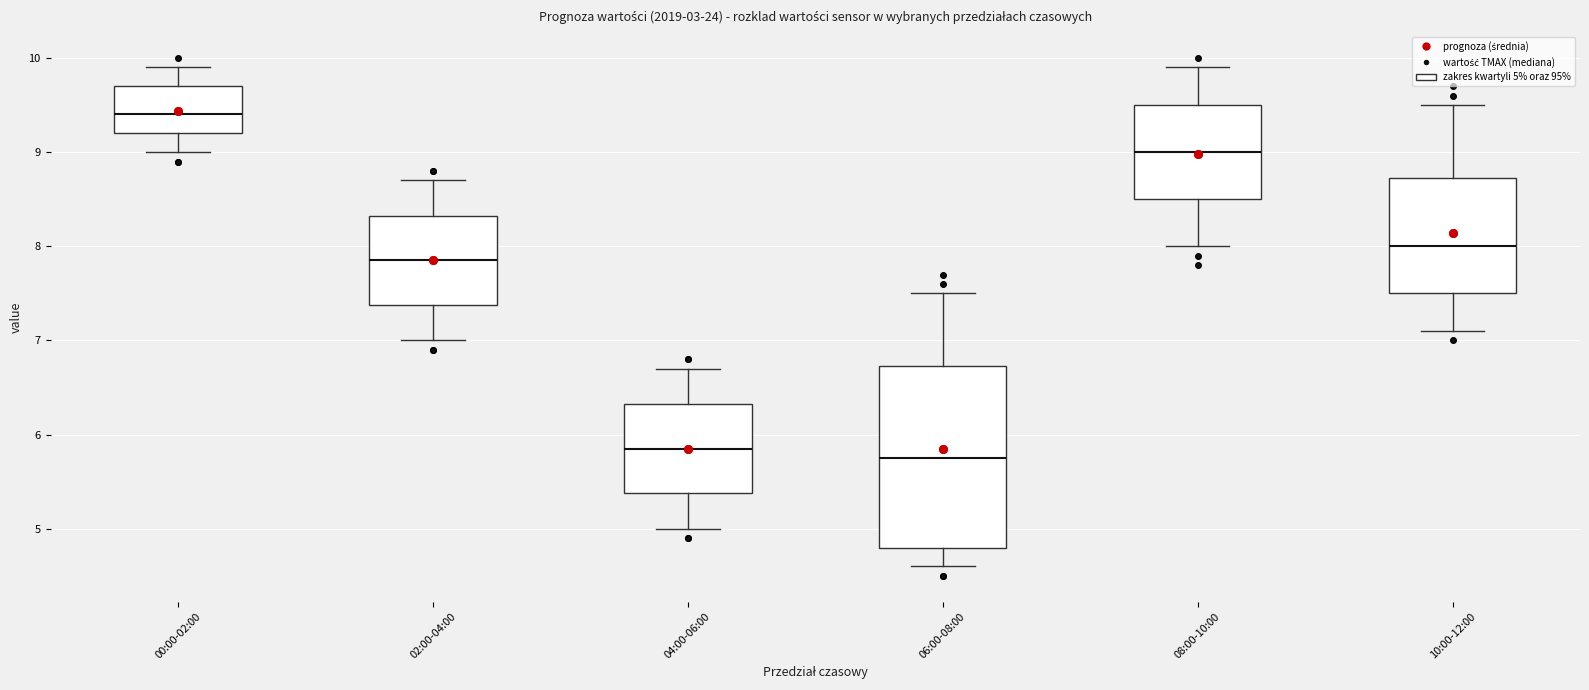

Which box is the tallest, from its lower edge to its upper edge?

06:00-08:00